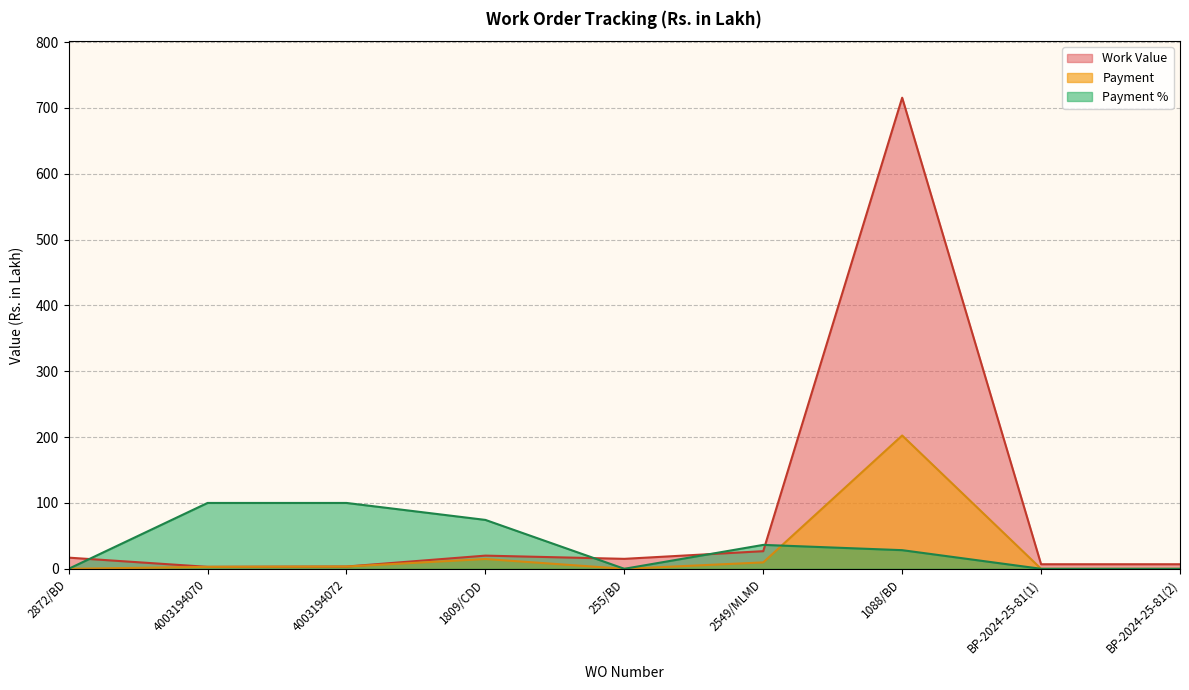

What is the sum of all Payment values?

233.4